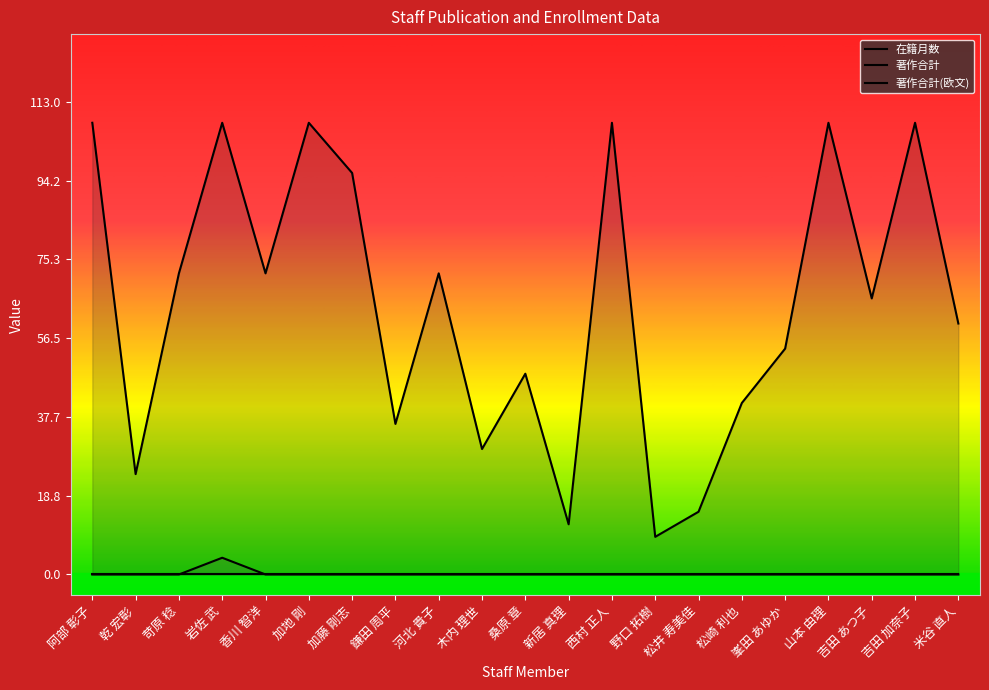

Where does the 在籍月数 series first go above 66?

阿部 彰子